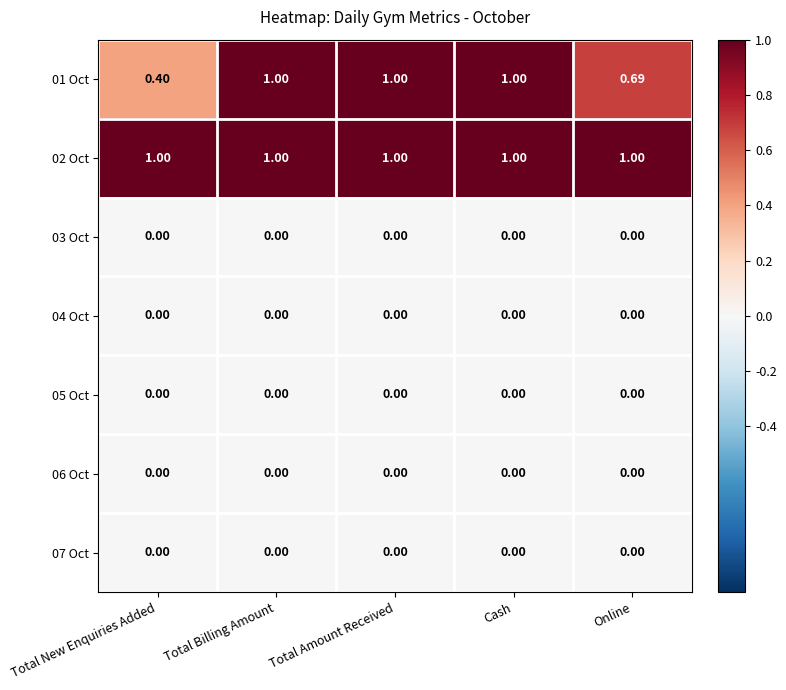

Where is 01 Oct nearest to the value 0?

Total New Enquiries Added